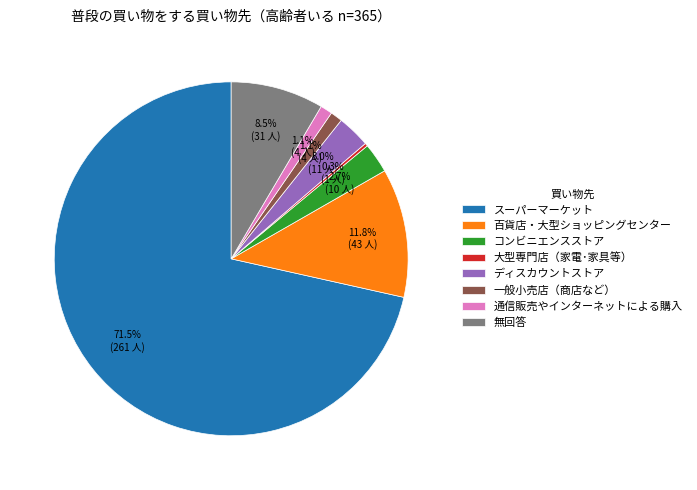

What is the largest slice in the pie chart?

スーパーマーケット